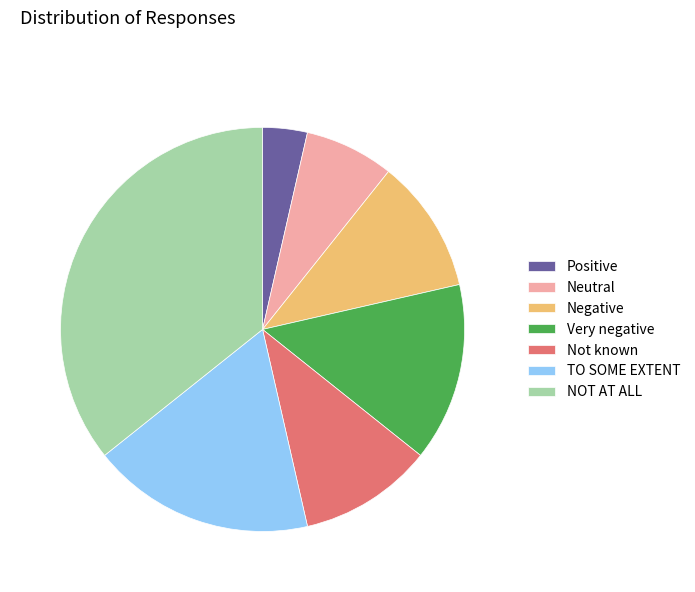

Combined, do Not known and Neutral account for over 50%?

No